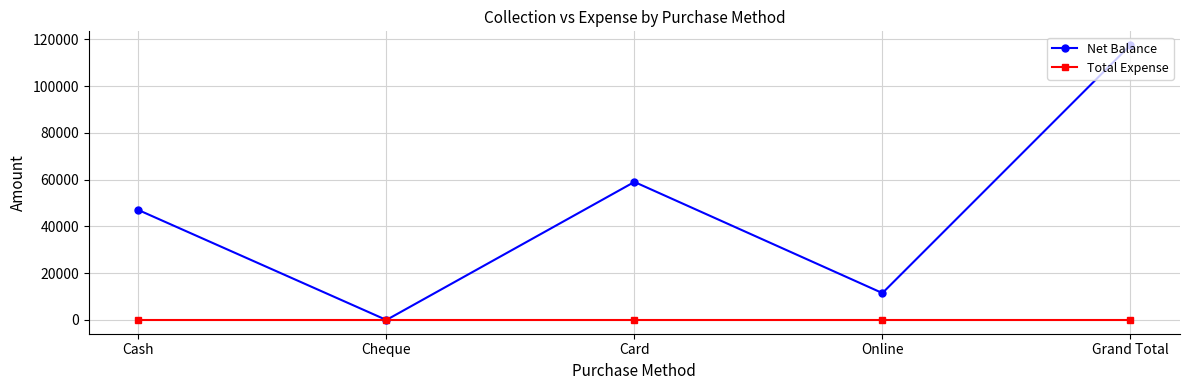

Is the value of Total Expense at Cheque greater than the value of Net Balance at Grand Total?

No